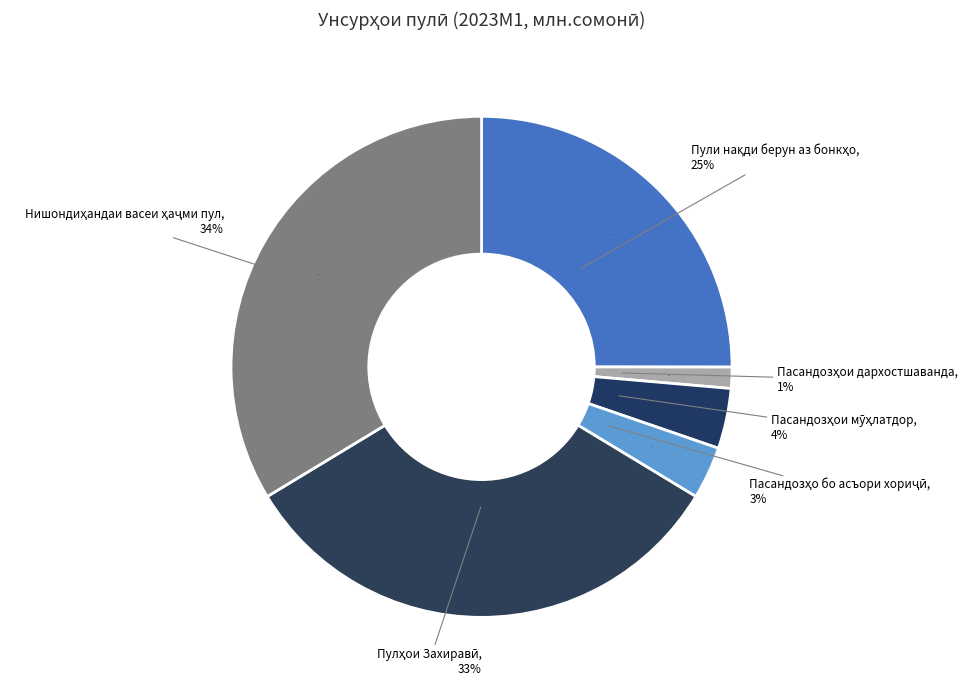

Is it true that Пасандозҳои мӯҳлатдор is 1% of the pie?

False